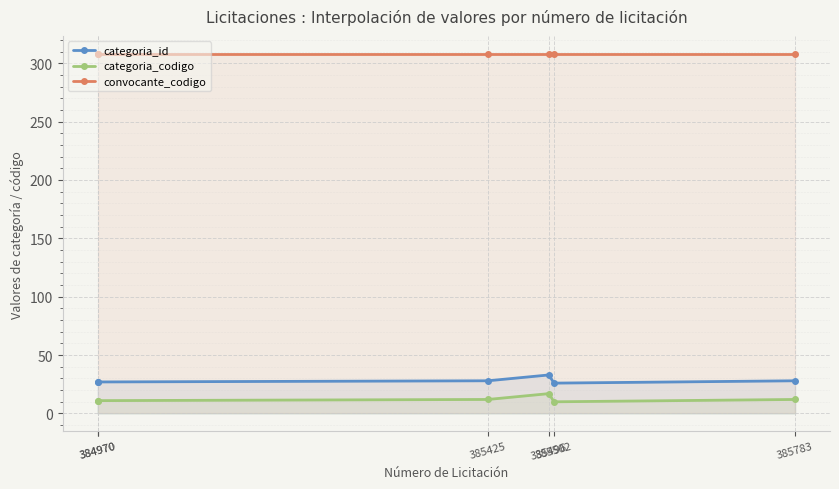

True or false: categoria_codigo and convocante_codigo intersect in this chart.

False